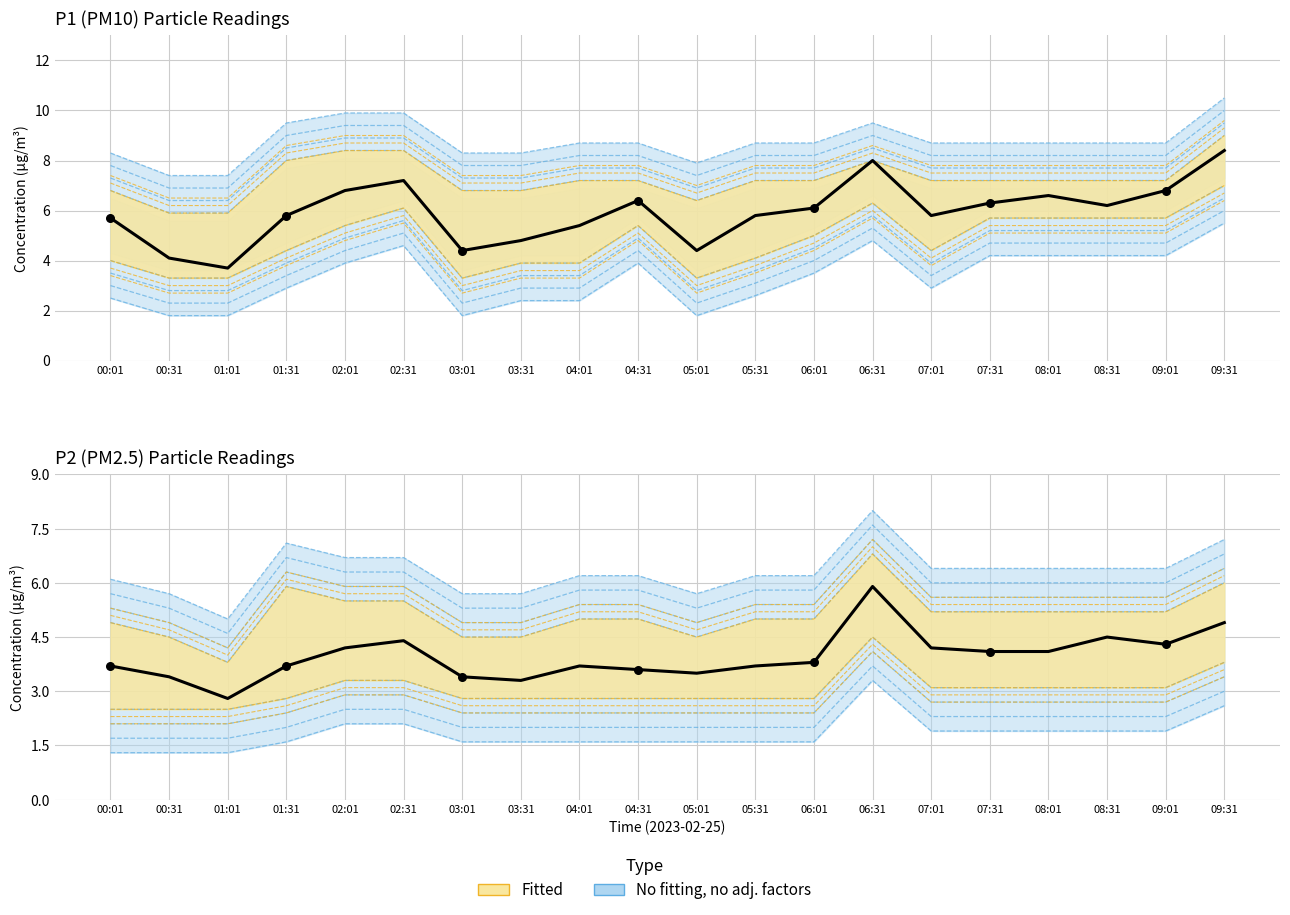

Which series reaches the minimum Y coordinate?

P2 (observed)